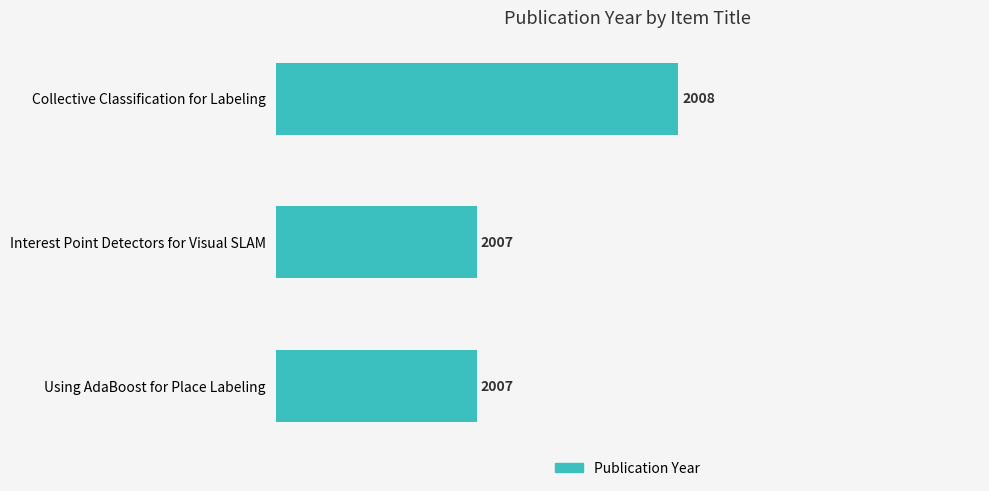

What is the sum of all values?

6022